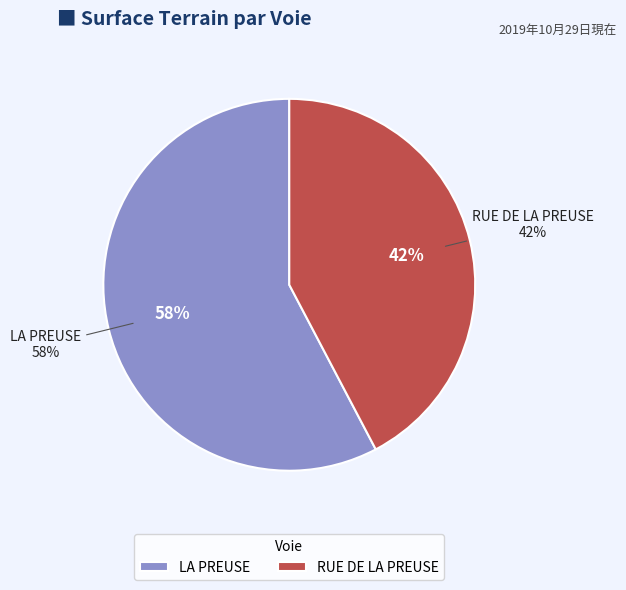

True or false: RUE DE LA PREUSE accounts for 49% of the total.

False